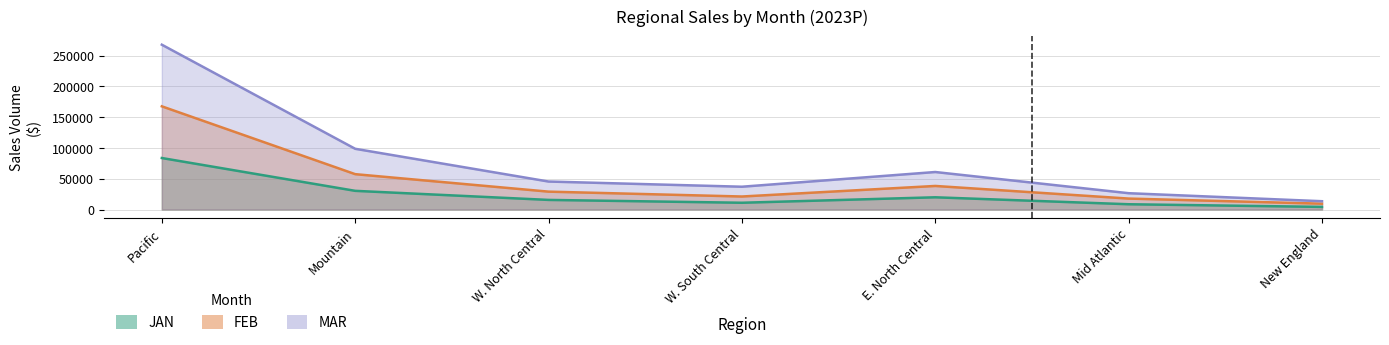

True or false: MAR and JAN intersect in this chart.

False